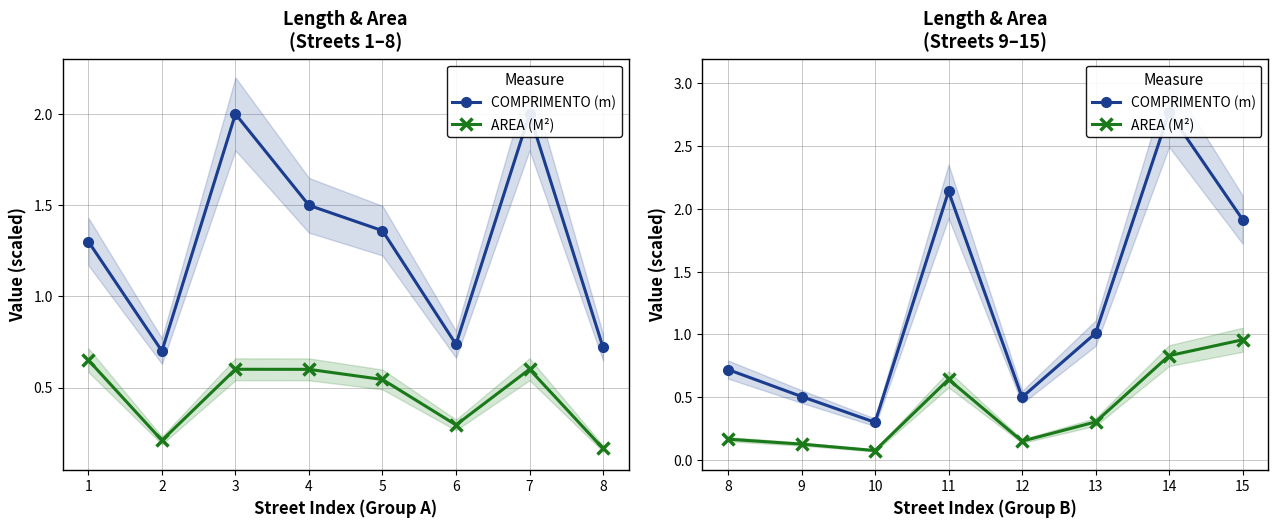

What is the value of the COMPRIMENTO (m) point at the 8th from the left?

1.9